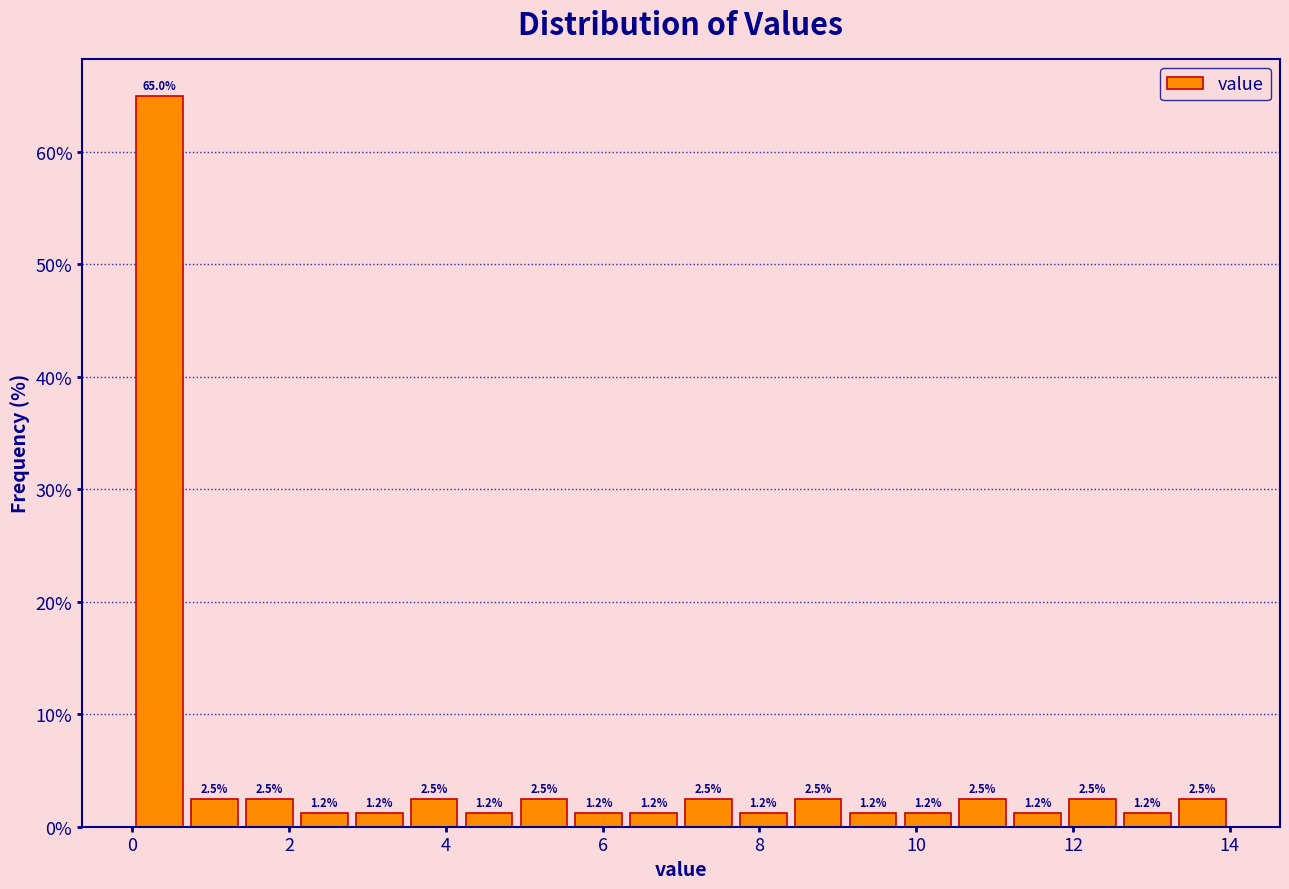

Read against the x-axis, roughly where is the centre of the tallest bar?

0.4